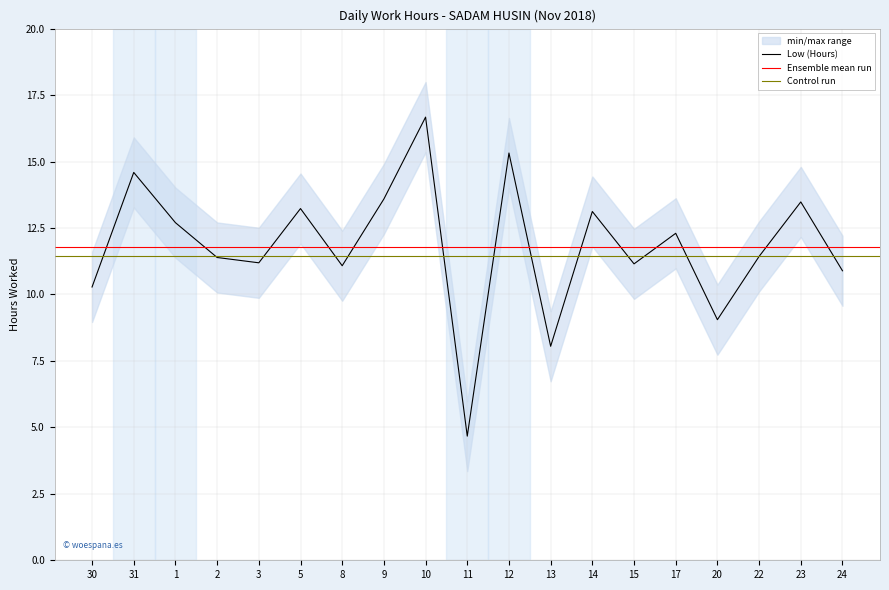

What position from the right is 31?

18